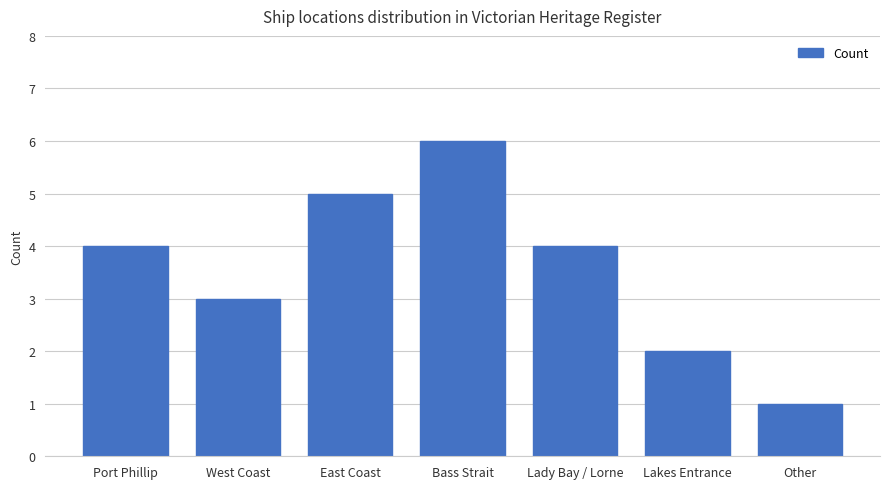

Reading left to right, transcribe all the data shown in this chart.

4	3	5	6	4	2	1